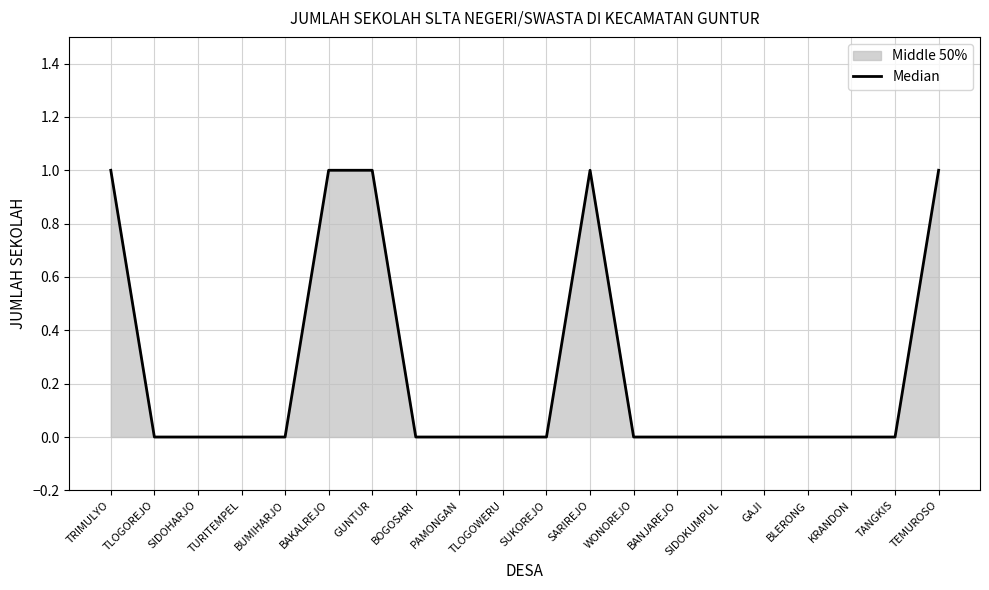

The value at TEMUROSO is 0. True or false?

False